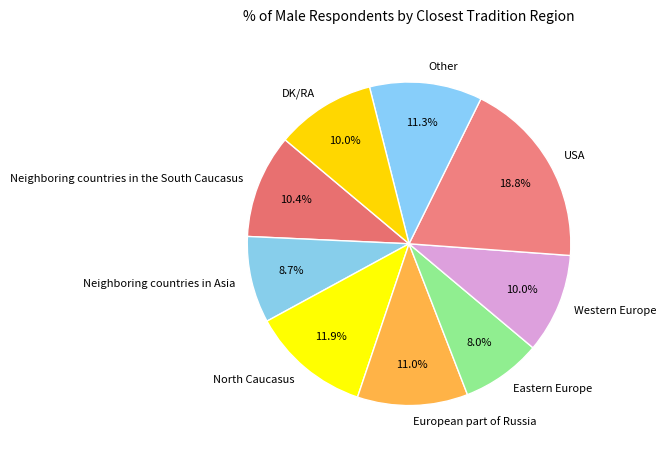

Count the number of slices in the pie.

9